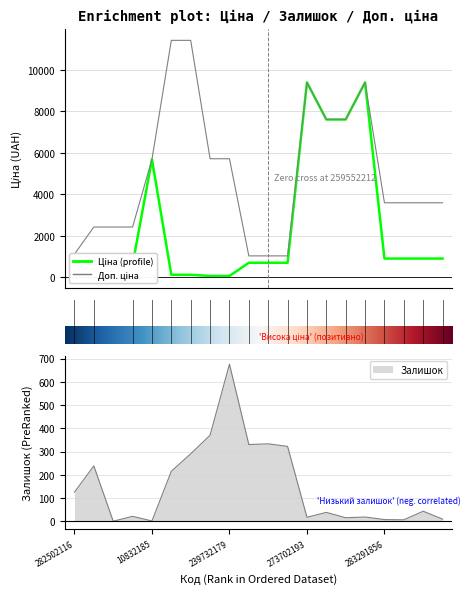

True or false: Доп. ціна and Залишок intersect in this chart.

False